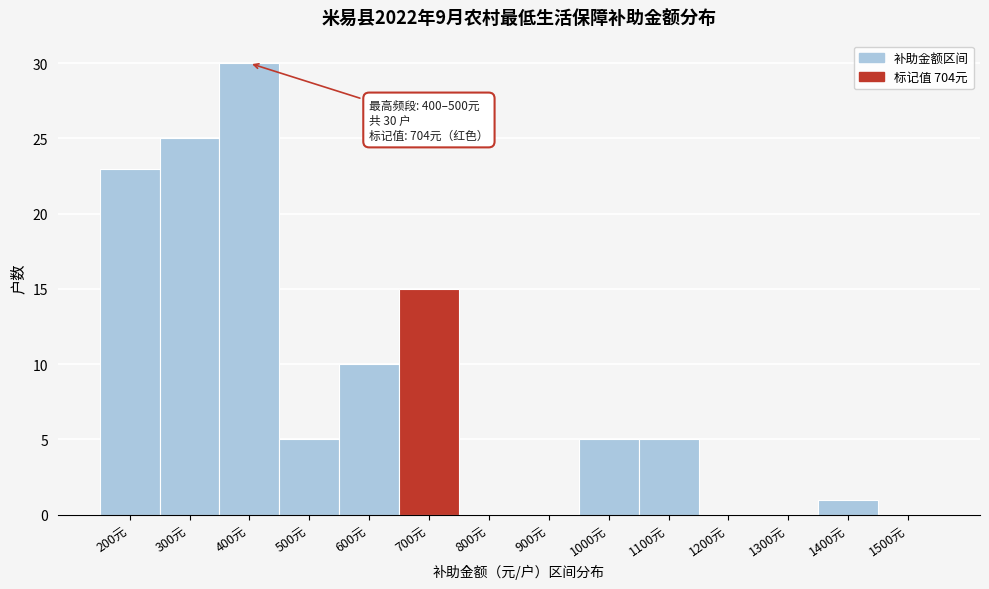

Reading left to right, transcribe all the data shown in this chart.

200元=23	300元=25	400元=30	500元=5	600元=10	700元=15	800元=0	900元=0	1000元=5	1100元=5	1200元=0	1300元=0	1400元=1	1500元=0